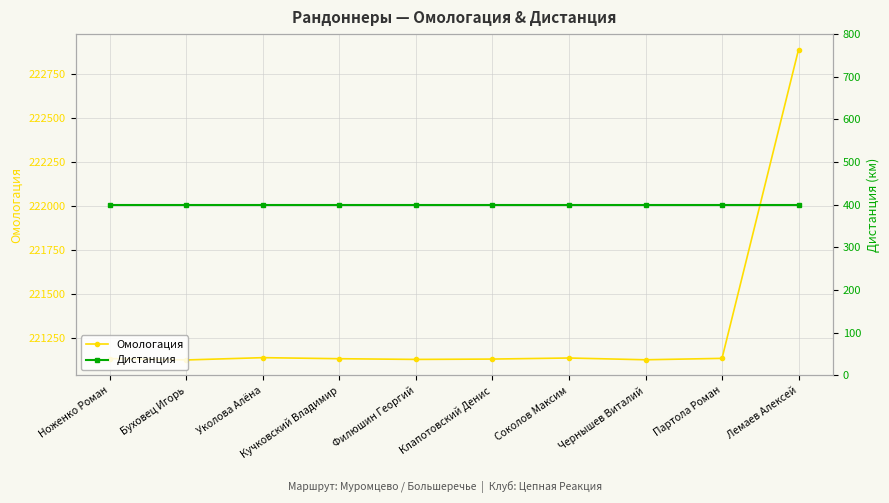

True or false: Омологация and Дистанция intersect in this chart.

False